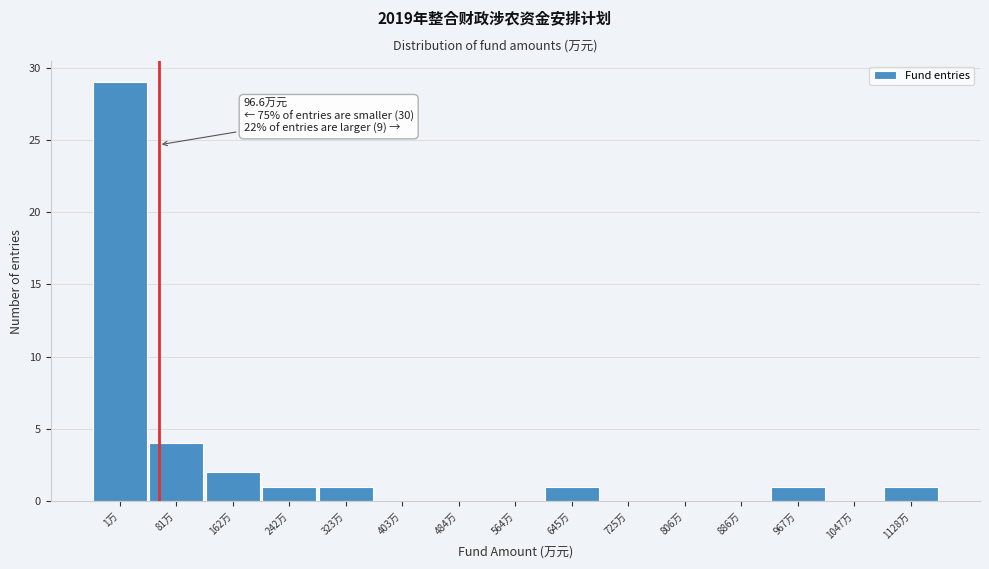

At which category does the chart reach its peak across all series?

1万